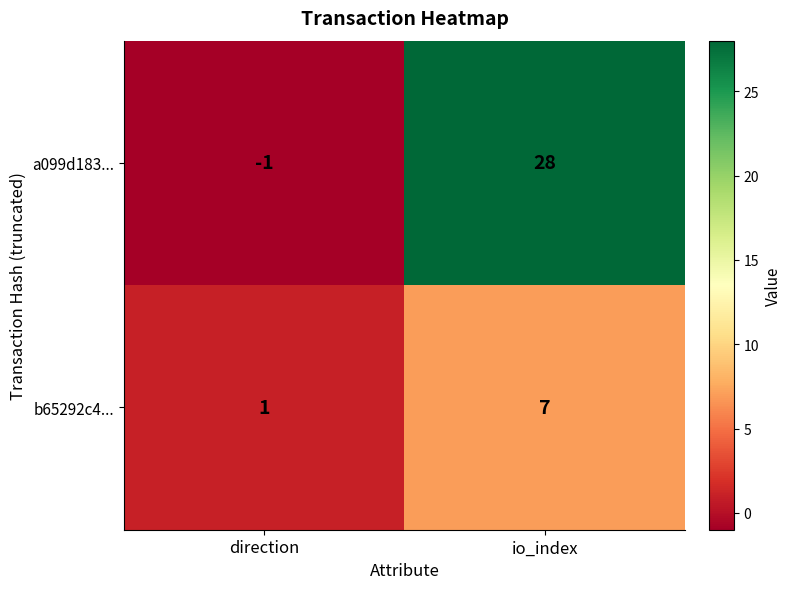

Reading right to left, extract all data points from this chart.

a099d183...: 28	-1
b65292c4...: 7	1